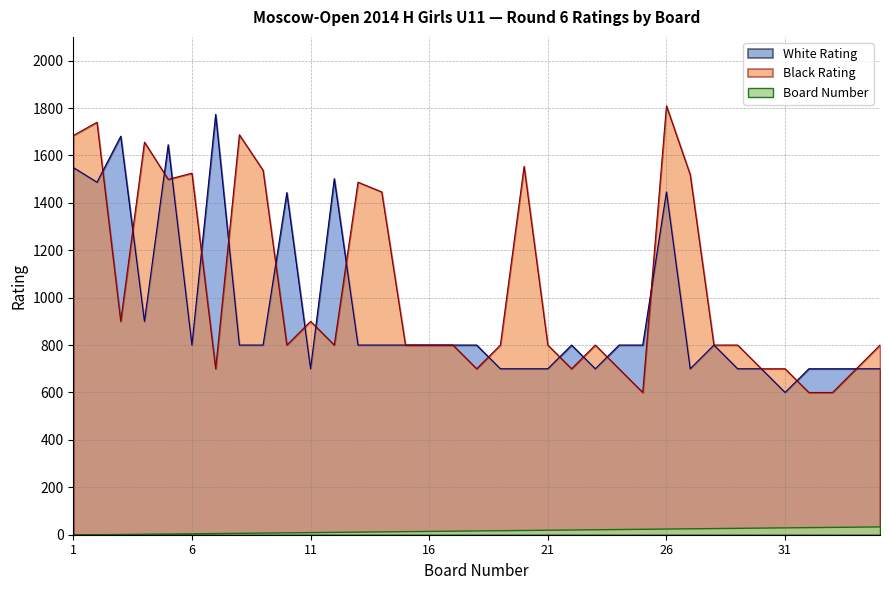

True or false: Black Rating has more than 1 points higher than both neighbors.

True